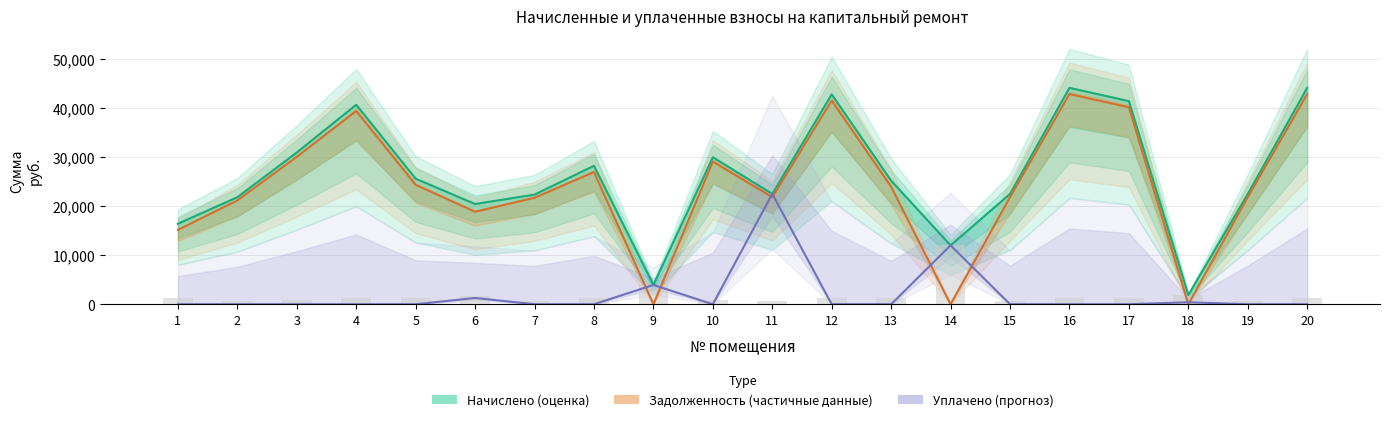

Reading left to right, list all the values displayed in this chart.

начислено: 16383.5	21778.6	30884.2	40593.5	25546.4	20398.9	22308.6	28175.7	3930.7	29901.7	22460.0	42705.3	25137.0	11991.2	22437.6	44037.1	41333.1	1875.0	22437.6	44037.1
задолженность: 15133.6	21129.4	29993.2	39328.7	24300.2	18815.4	21665.0	26905.3	0.0	29020.1	21796.0	41434.9	23894.5	0.0	21790.3	42766.7	40090.6	0.0	21790.3	42766.7
уплачено: 0.0	0.0	0.0	0.0	0.0	1279.0	0.0	0.0	3931.0	0.0	22461.0	0.0	0.0	11991.5	0.0	0.0	0.0	405.6	0.0	0.0